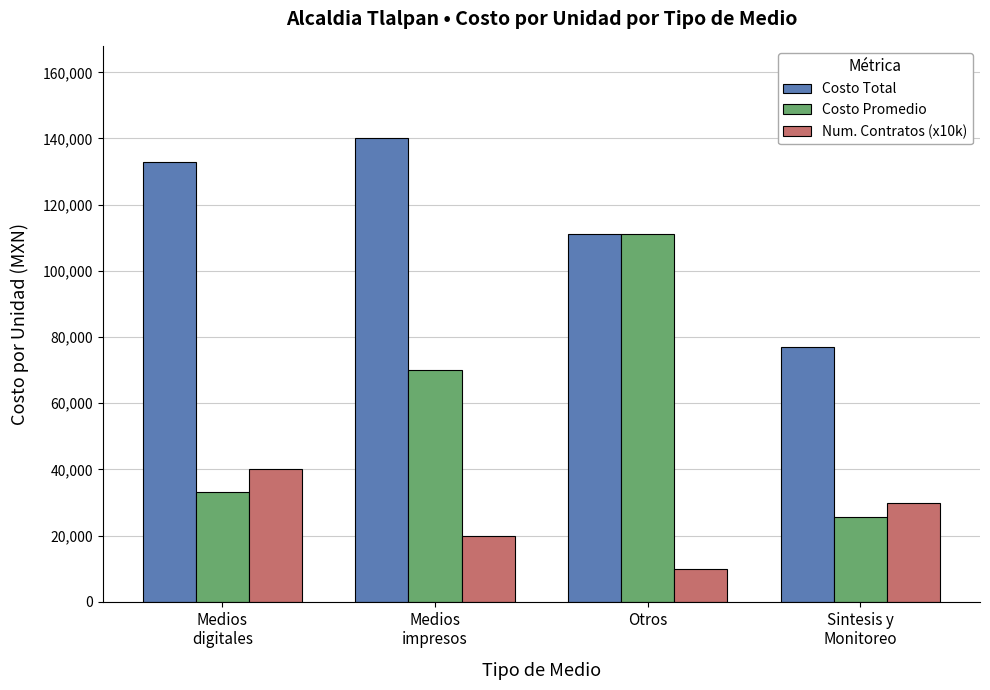

At which label does Num. Contratos (x10k) first exceed 30000?

Medios
digitales